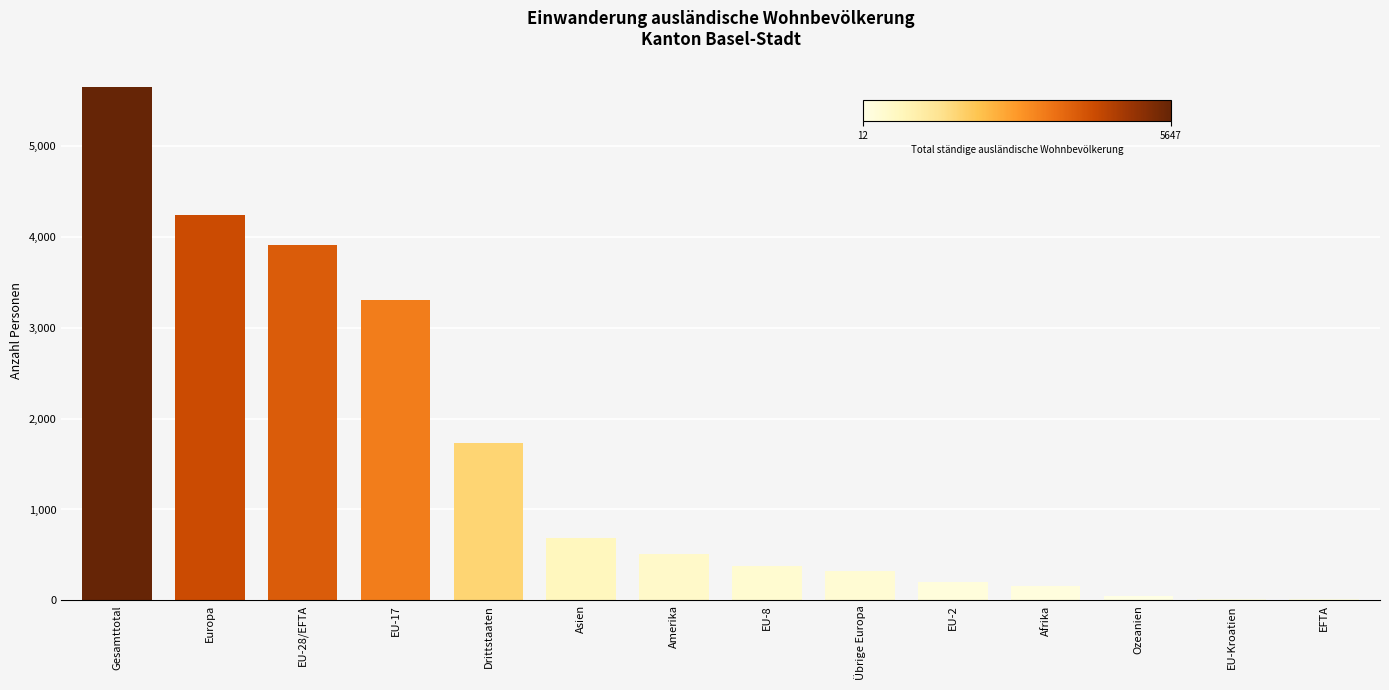

At which label is the value closest to 2829?

EU-17